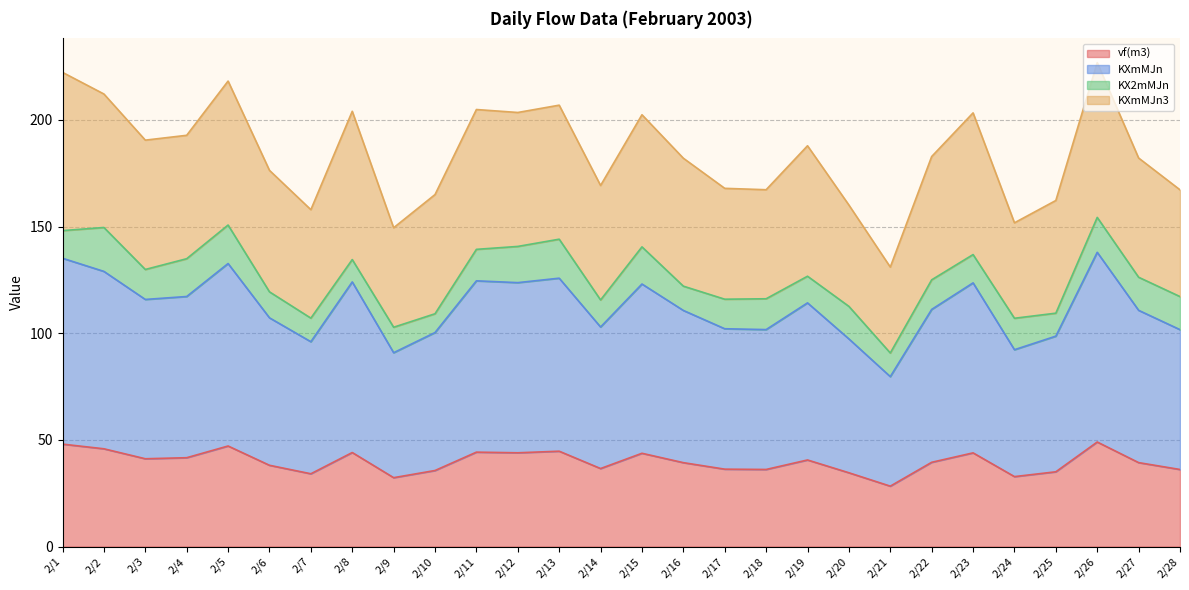

The value of vf(m3) at 2/21 is 6.4. True or false?

False